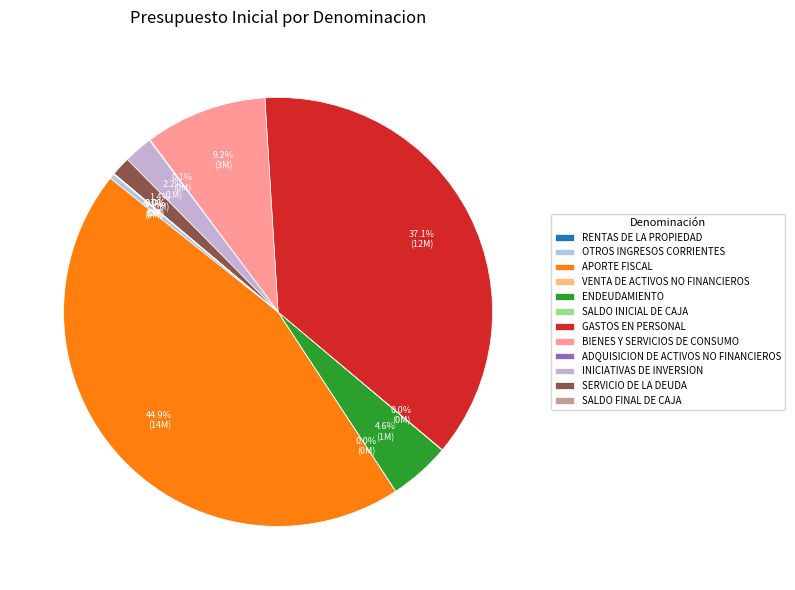

Rank the categories by value from lowest to highest.

VENTA DE ACTIVOS NO FINANCIEROS, RENTAS DE LA PROPIEDAD, SALDO INICIAL DE CAJA, SALDO FINAL DE CAJA, ADQUISICION DE ACTIVOS NO FINANCIEROS, OTROS INGRESOS CORRIENTES, SERVICIO DE LA DEUDA, INICIATIVAS DE INVERSION, ENDEUDAMIENTO, BIENES Y SERVICIOS DE CONSUMO, GASTOS EN PERSONAL, APORTE FISCAL